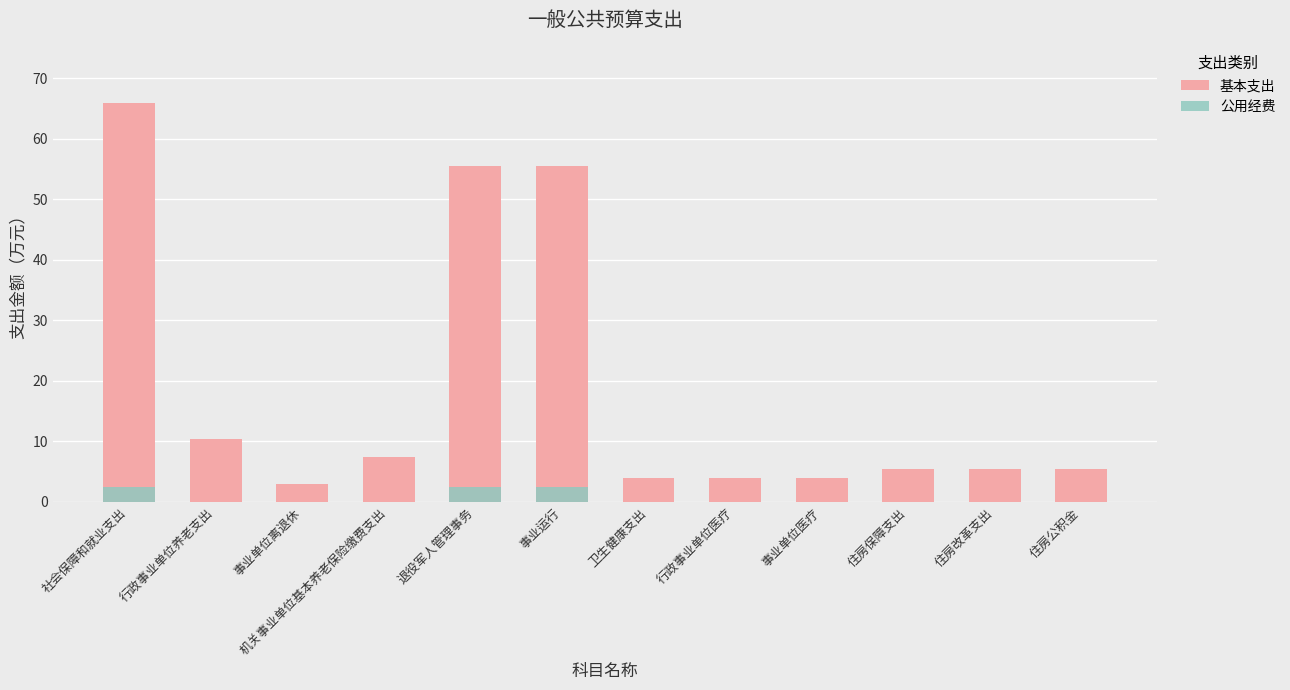

How many bars are there in each group?

2